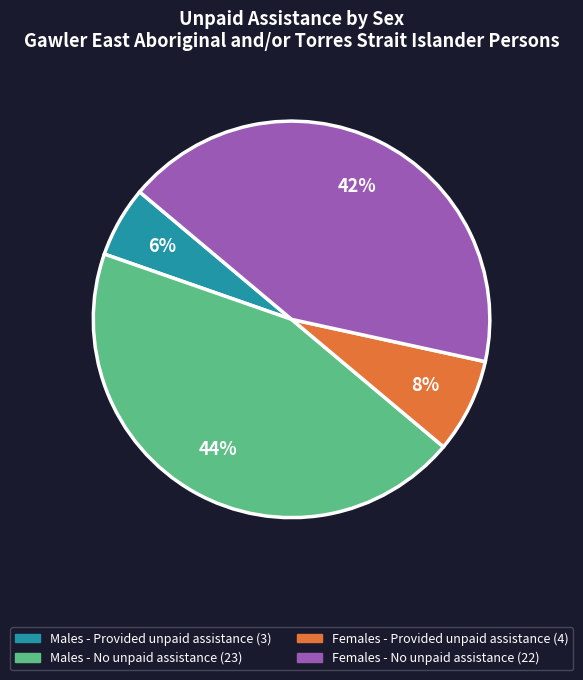

Does any single category account for the majority?

No